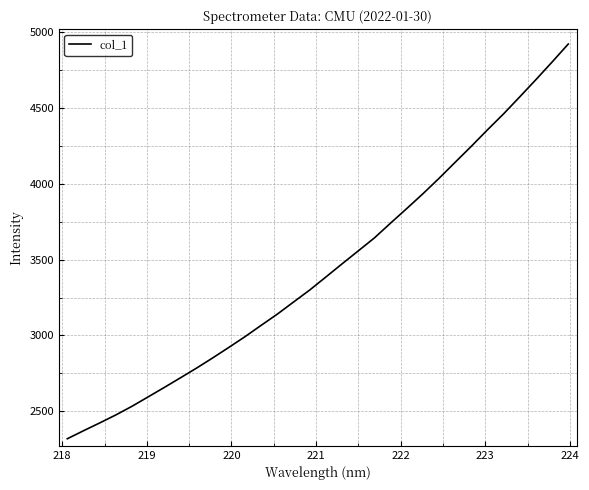

What is the greatest value displayed?

4923.7